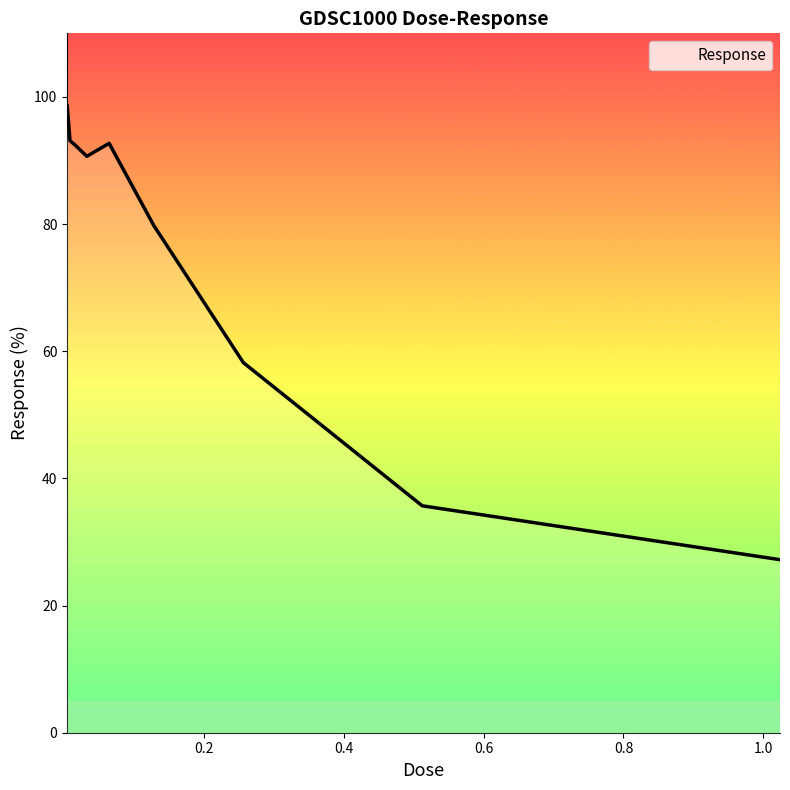

What is the average value?

74.3